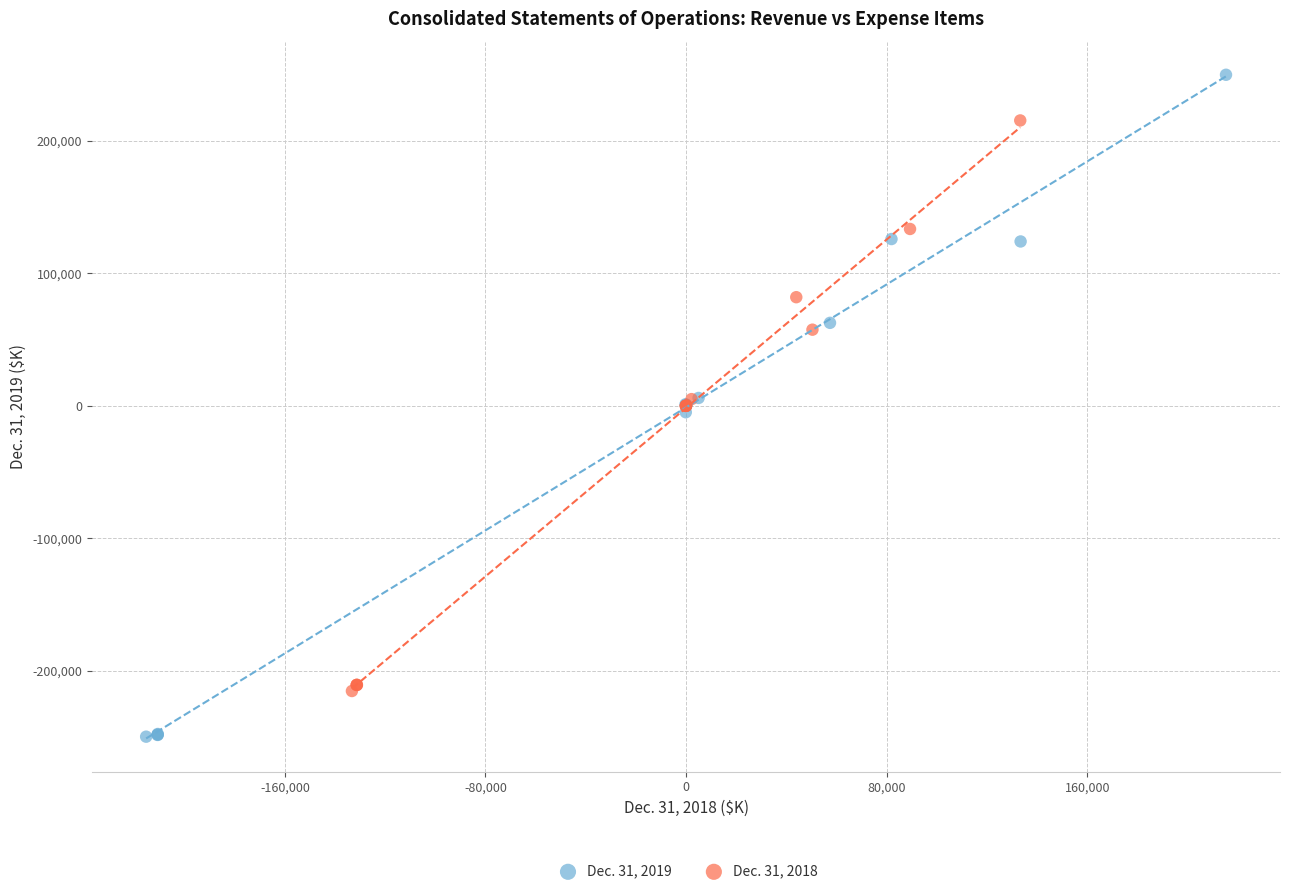

What are all the series names shown in the legend?

Dec. 31, 2019, Dec. 31, 2018